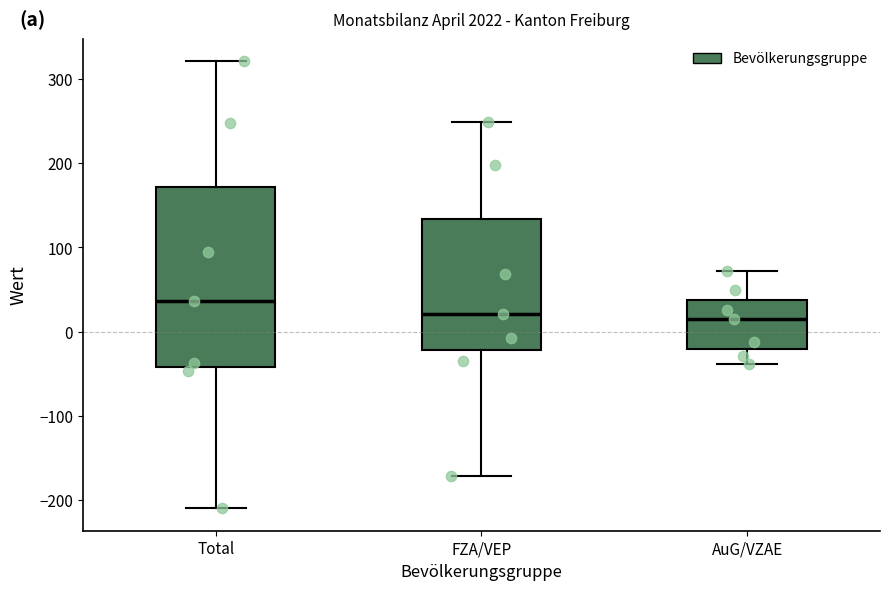

Which box is the tallest, from its lower edge to its upper edge?

Total